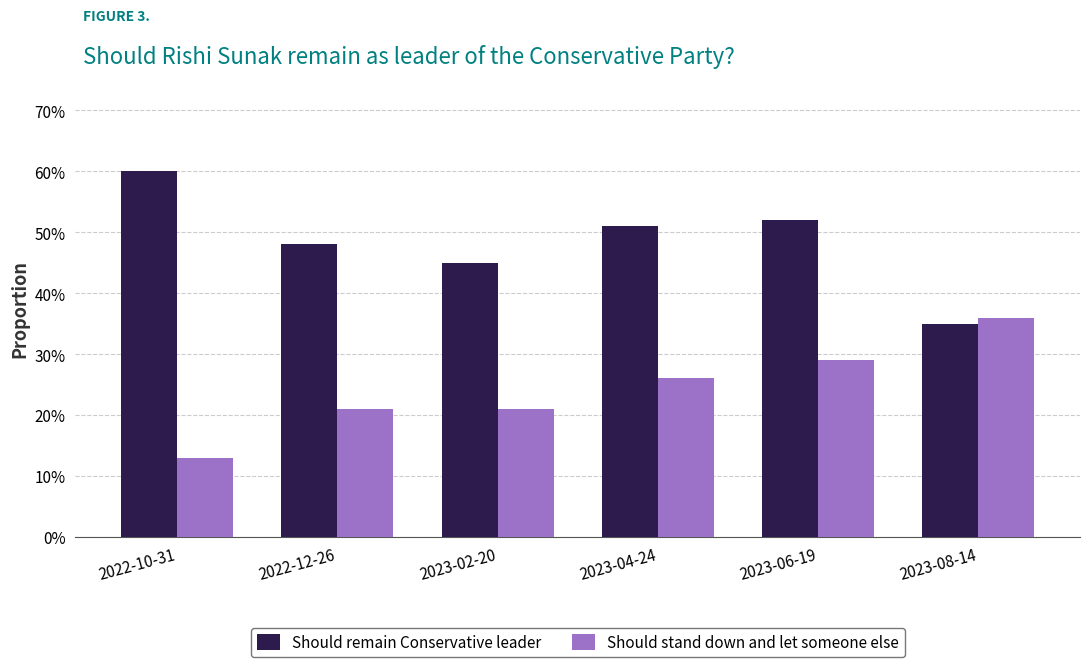

Are the bars grouped side by side (vs. stacked)?

Yes